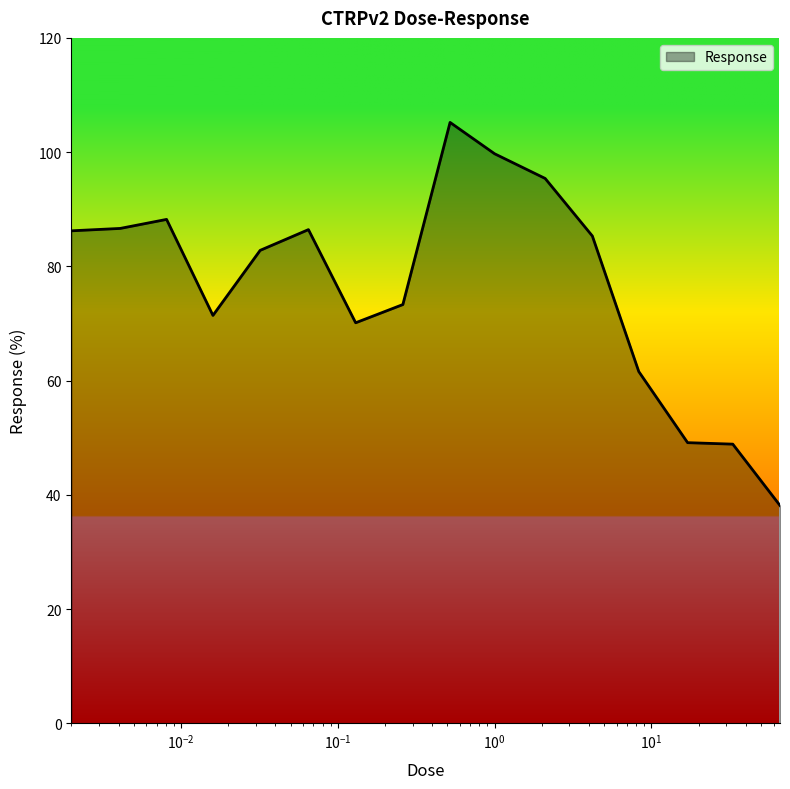

What is the sum of all values?

1228.5